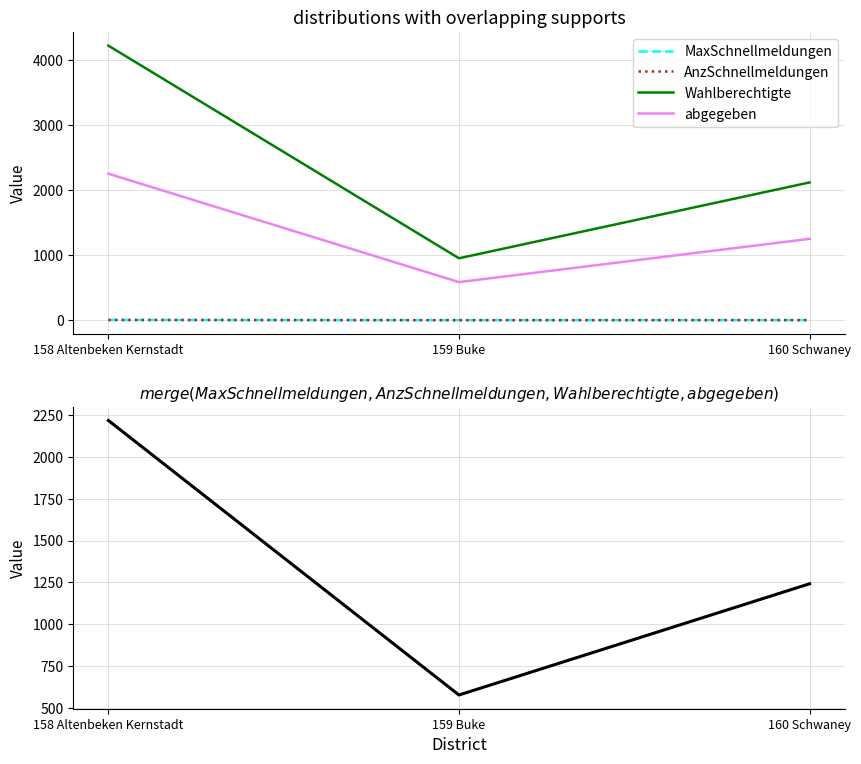

The value of Wahlberechtigte at 158 Altenbeken Kernstadt is 4215. True or false?

True